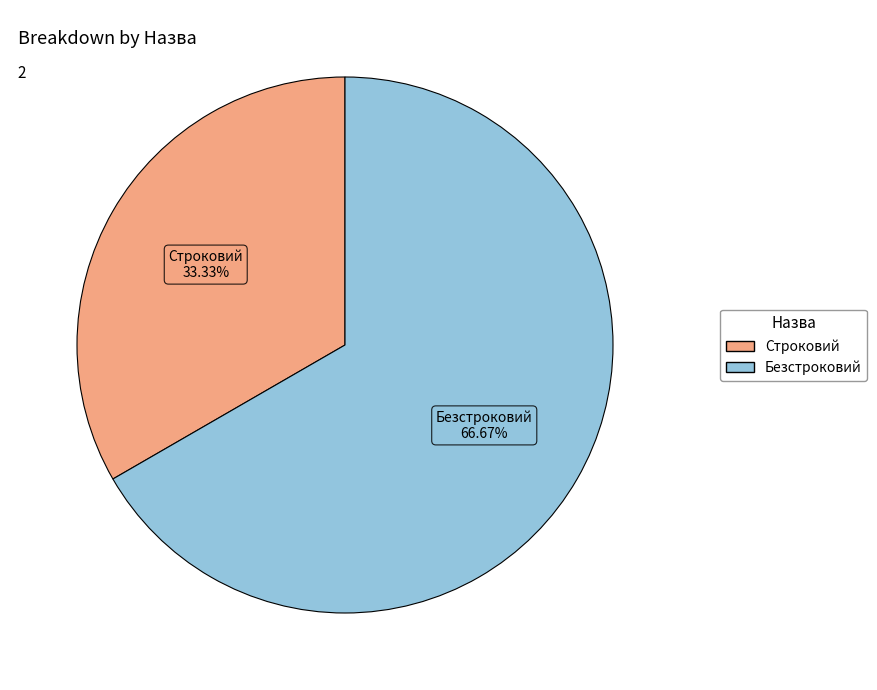

Rank the categories by value from highest to lowest.

Безстроковий, Строковий